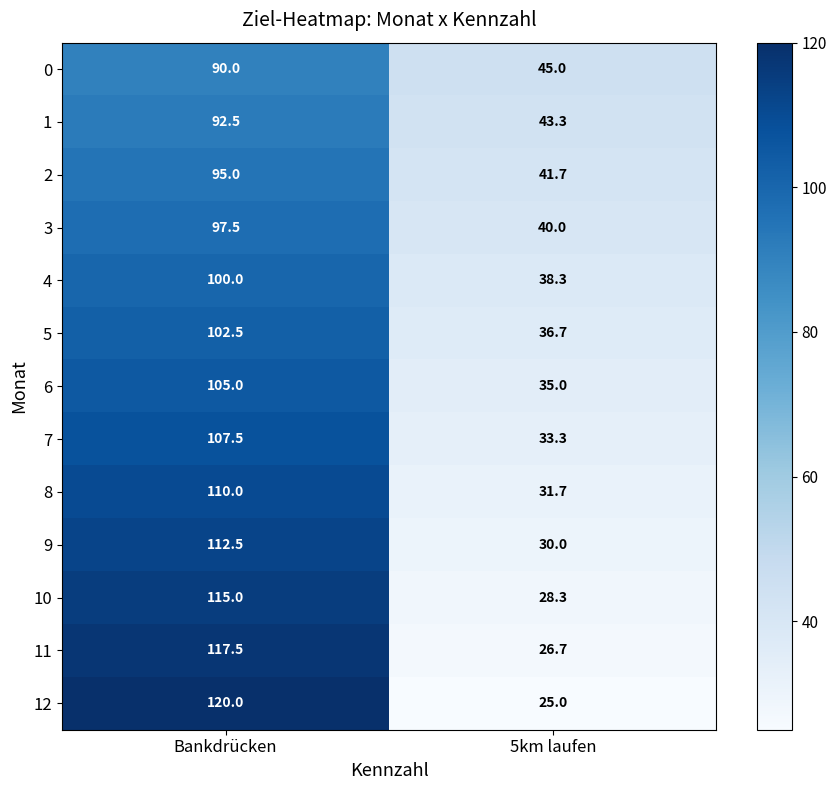

What is the minimum value shown in the chart?

25.0